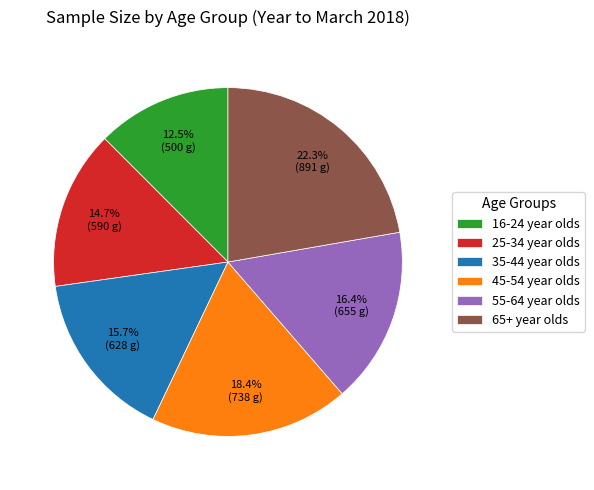

Which slice is the largest?

65+ year olds